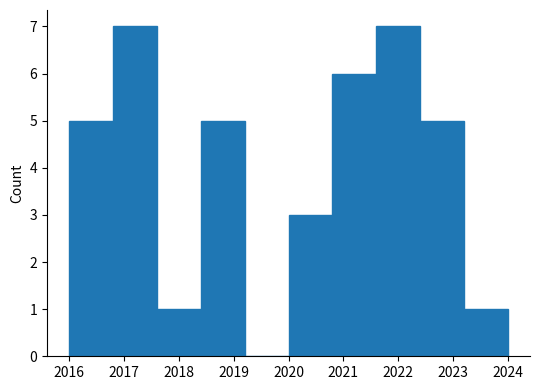

Reading left to right, list every bar in this chart as the range it spans on the x-axis followed by its height. The values are not printed on the chart, so give them approximately, as read against the axis.

2016.0 to 2016.8: 5
2016.8 to 2017.6: 7
2017.6 to 2018.4: 1
2018.4 to 2019.2: 5
2019.2 to 2020.0: 0
2020.0 to 2020.8: 3
2020.8 to 2021.6: 6
2021.6 to 2022.4: 7
2022.4 to 2023.2: 5
2023.2 to 2024.0: 1